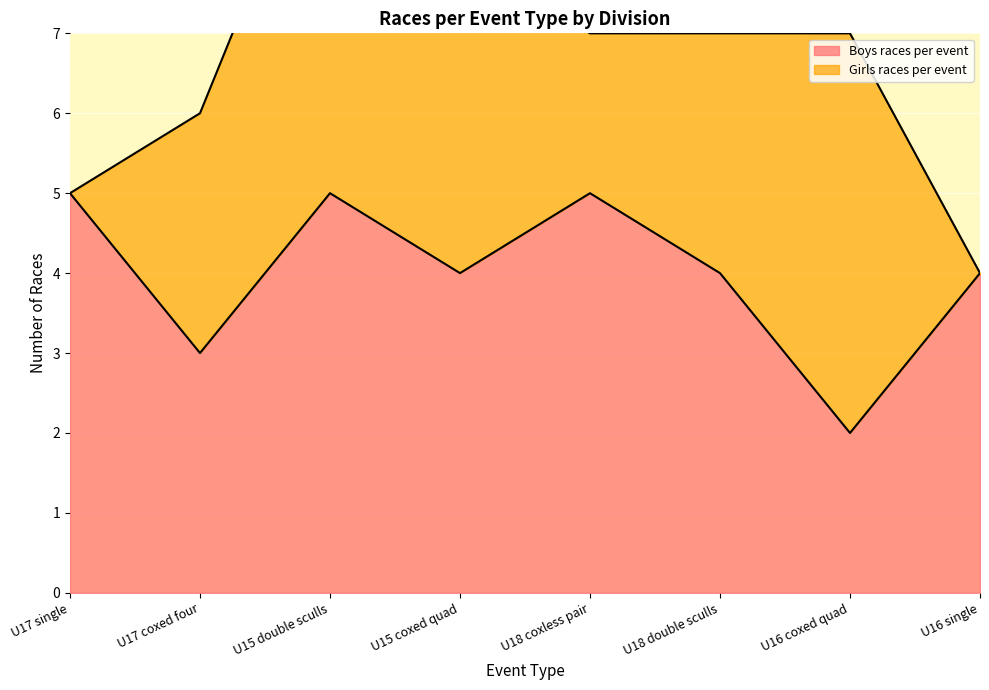

How many points are lower than both their immediate neighbors (excluding endpoints)?

3